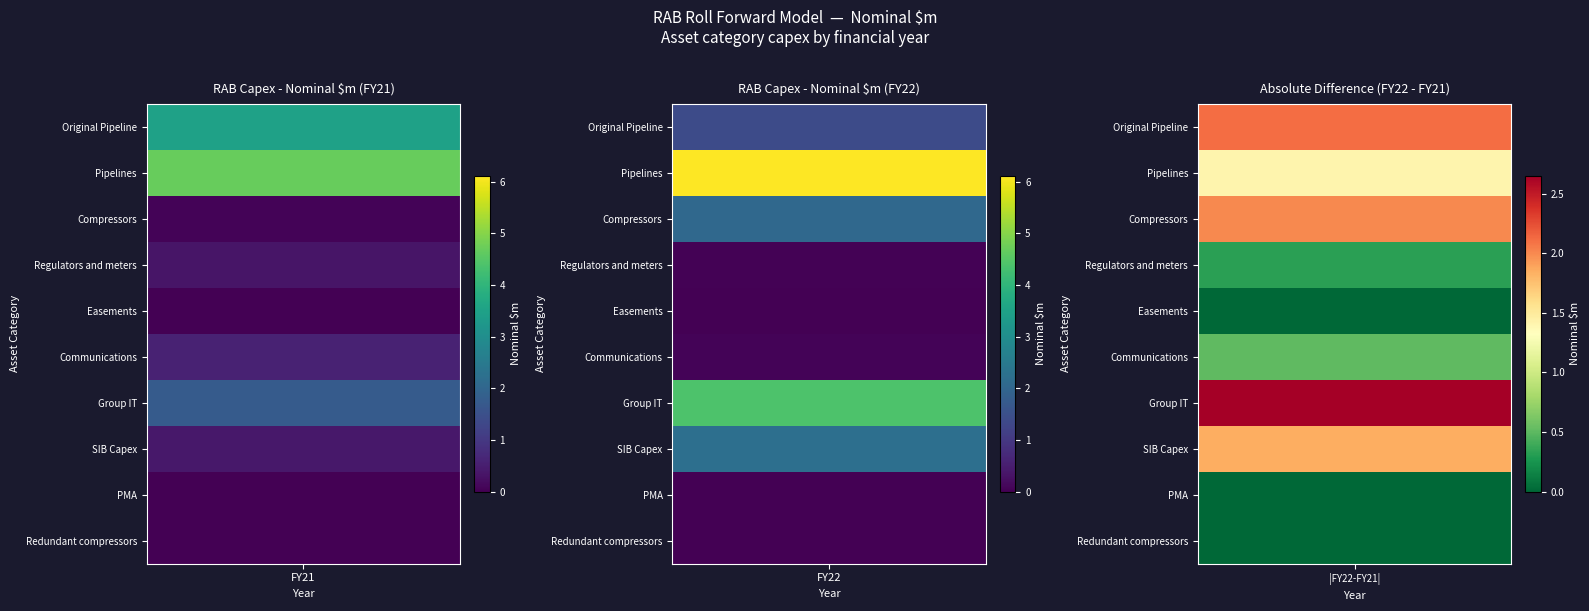

Rank the series at 1 from lowest to highest value.

Easements, PMA, Redundant compressors, Regulators and meters, Communications, Original Pipeline, Compressors, SIB Capex, Group IT, Pipelines